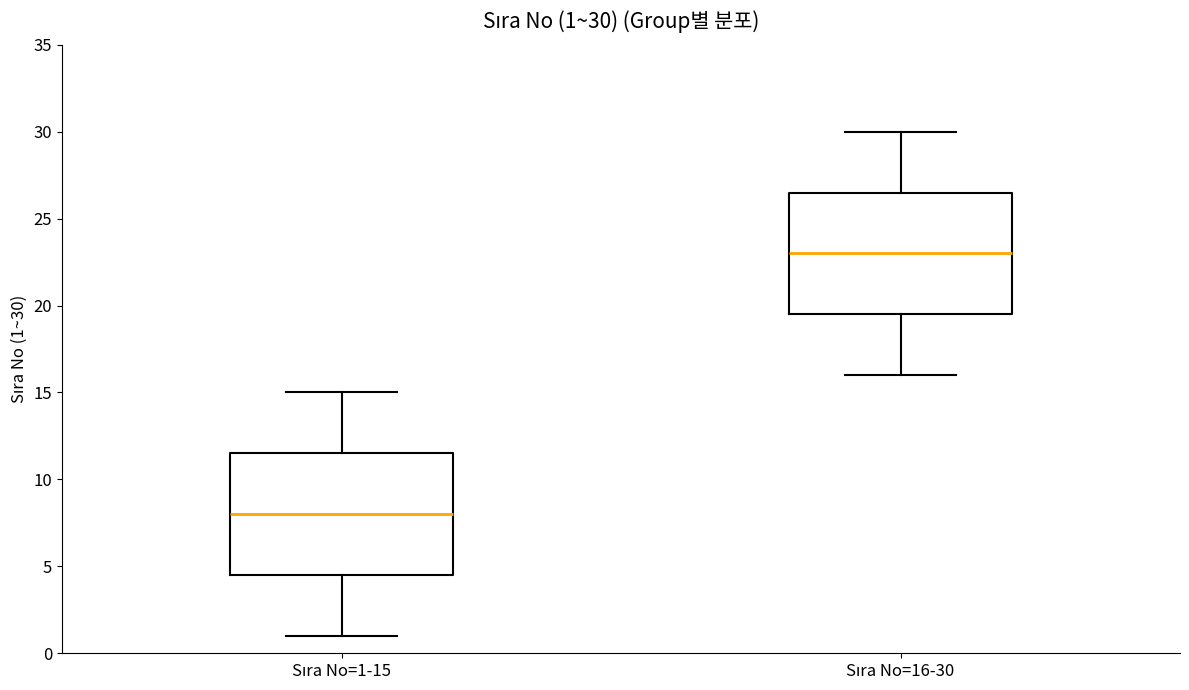

Which box's median line is the highest?

Sıra No=16-30